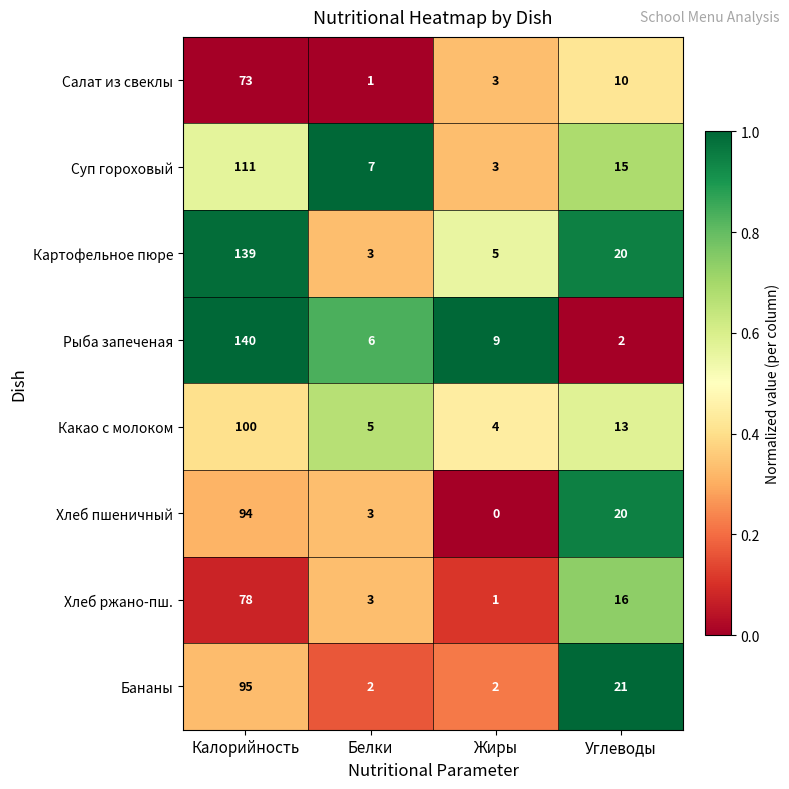

Which series has the largest range (max minus min)?

Рыба запеченая